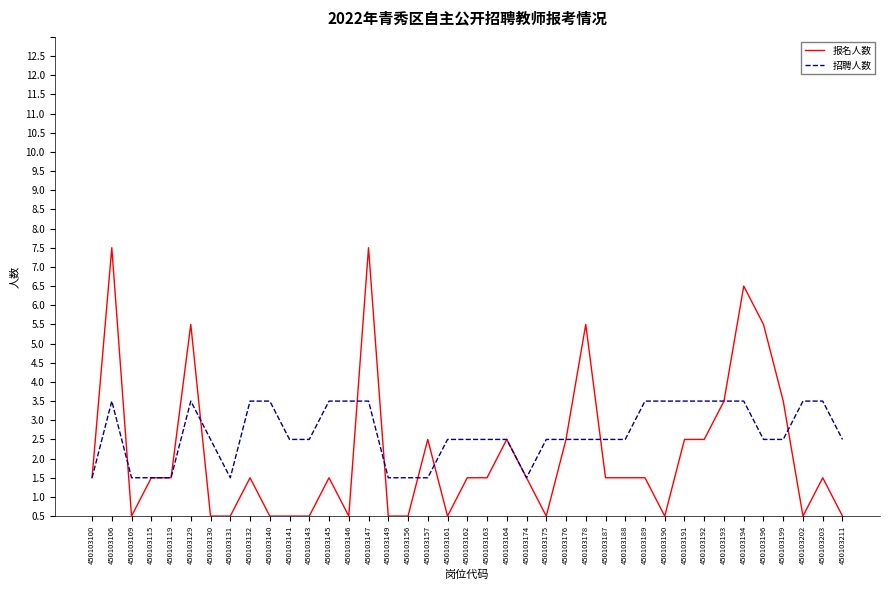

Reading left to right, what are all the values shown in this chart?

报名人数: 1	7	0	1	1	5	0	0	1	0	0	0	1	0	7	0	0	2	0	1	1	2	1	0	2	5	1	1	1	0	2	2	3	6	5	3	0	1	0
招聘人数: 1	3	1	1	1	3	2	1	3	3	2	2	3	3	3	1	1	1	2	2	2	2	1	2	2	2	2	2	3	3	3	3	3	3	2	2	3	3	2